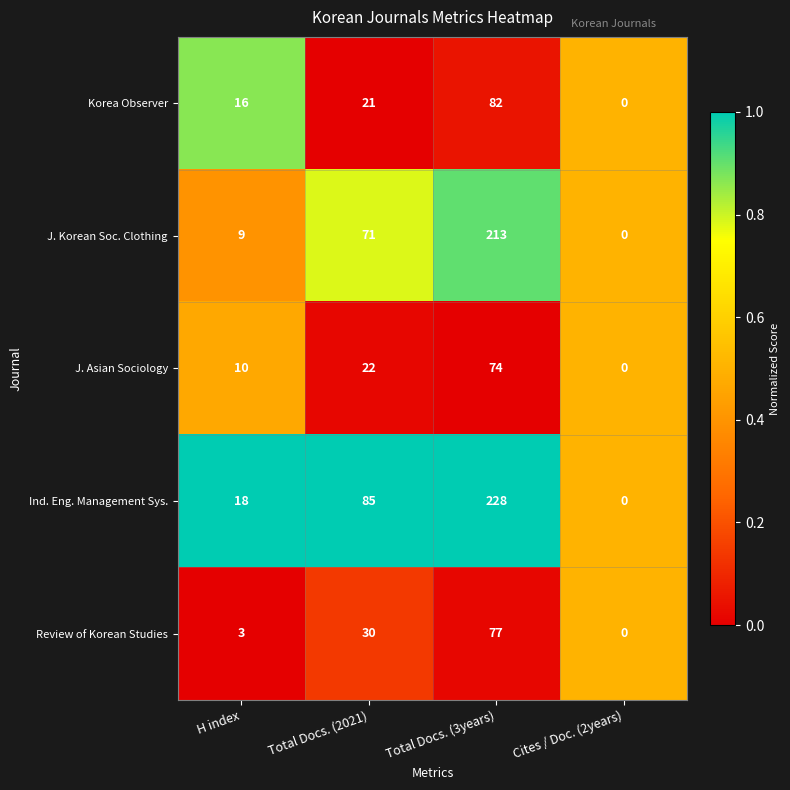

What is the difference between the maximum and second lowest values in the J. Asian Sociology series?

64